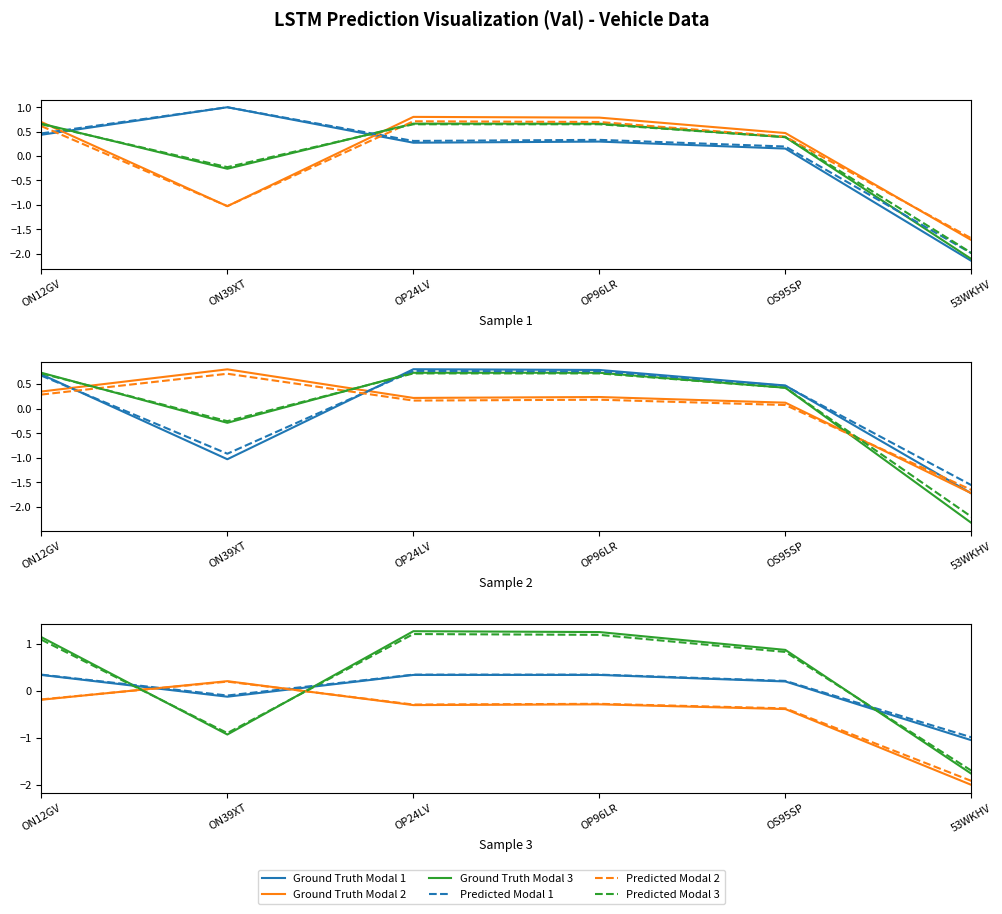

What are all the series names shown in the legend?

Ground Truth Modal 1, Ground Truth Modal 2, Ground Truth Modal 3, Predicted Modal 1, Predicted Modal 2, Predicted Modal 3